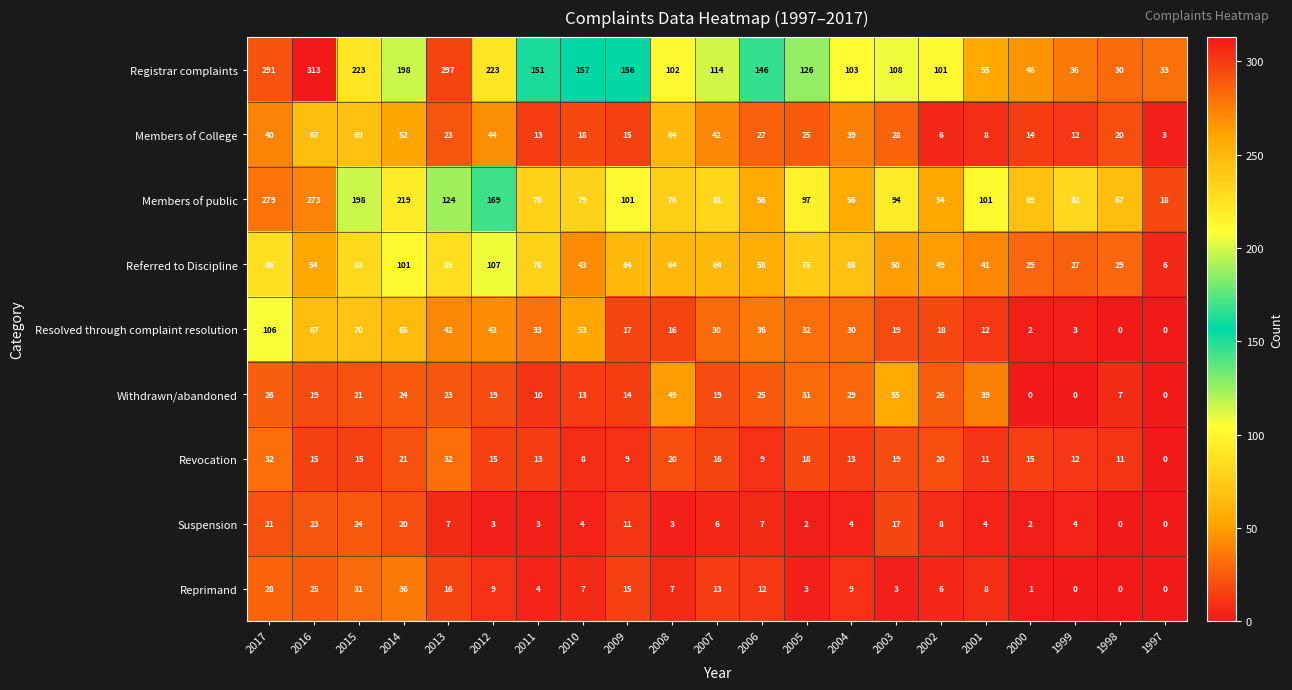

What is the greatest value displayed?

313